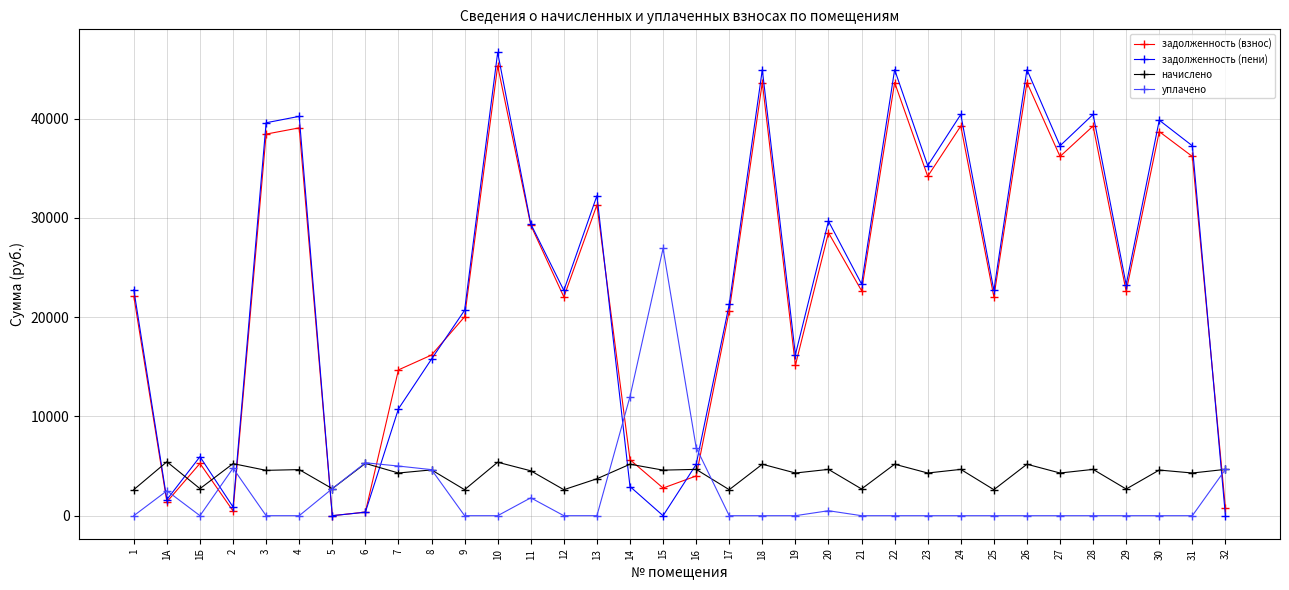

What is the greatest value displayed?

46667.8